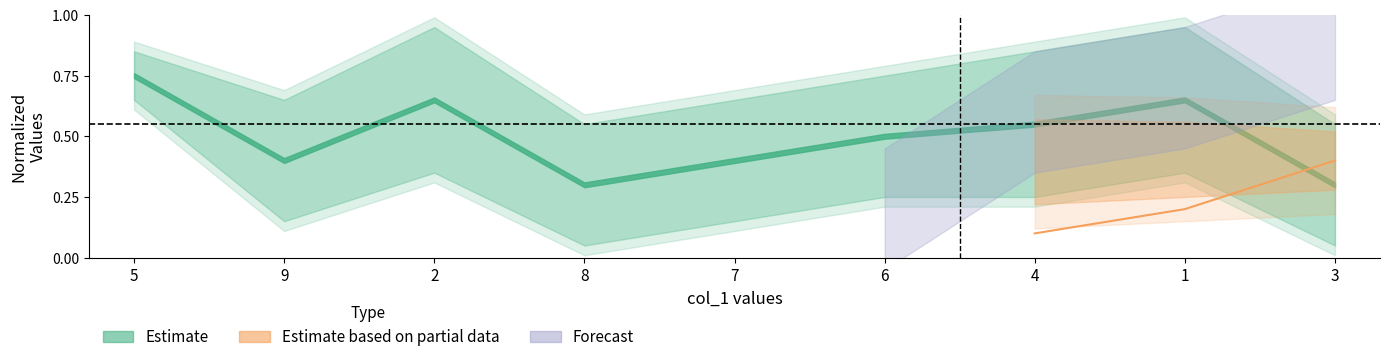

Reading right to left, extract all data points from this chart.

0.4	0.2	0.1